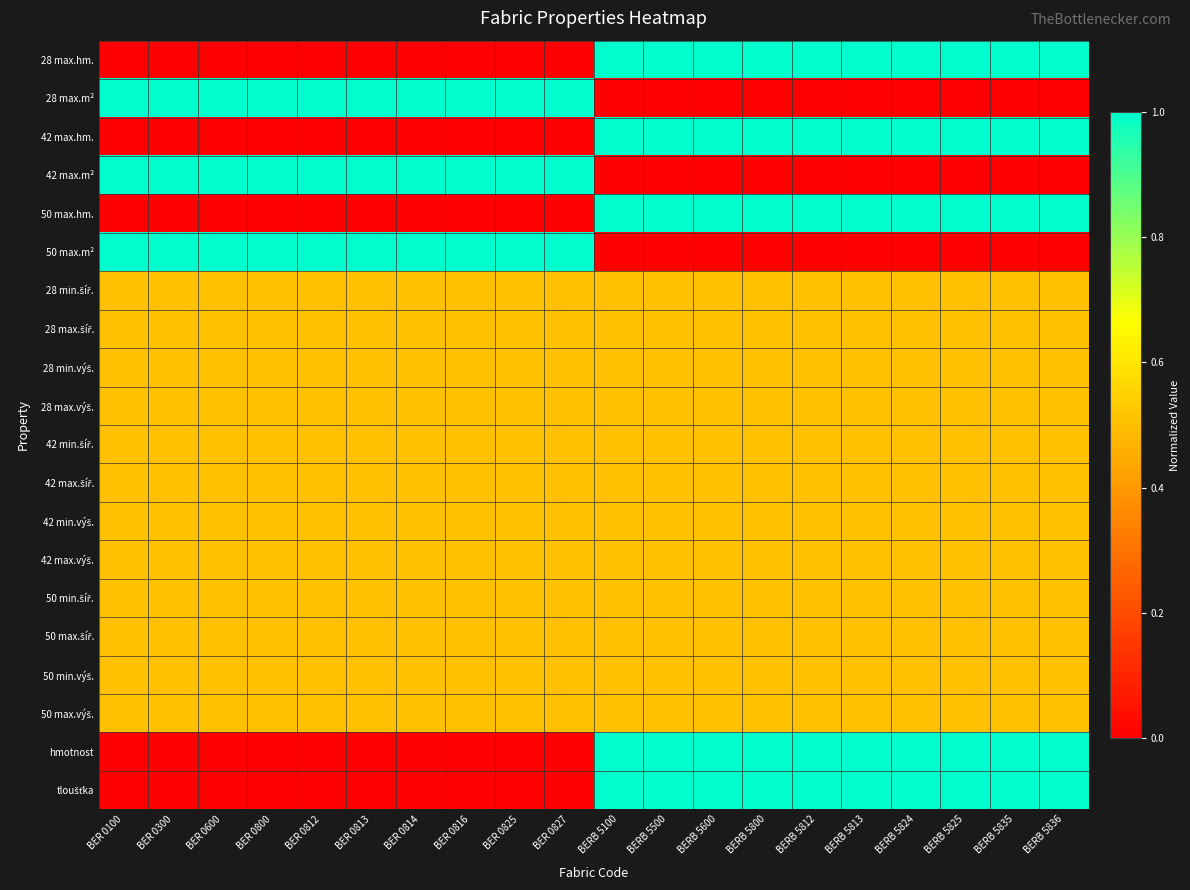

Rank the series by their maximum value, from lowest to highest.

28 min.šíř., 28 max.šíř., 28 min.výš., 28 max.výš., 42 min.šíř., 42 max.šíř., 42 min.výš., 42 max.výš., 50 min.šíř., 50 max.šíř., 50 min.výš., 50 max.výš., 28 max.hm., 28 max.m², 42 max.hm., 42 max.m², 50 max.hm., 50 max.m², hmotnost, tloušťka